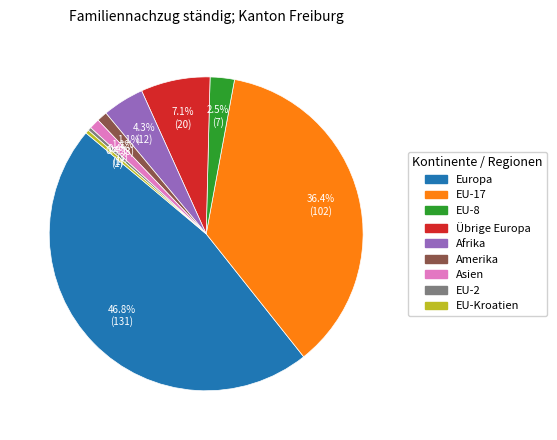

Is there any slice that represents more than half of the pie?

No